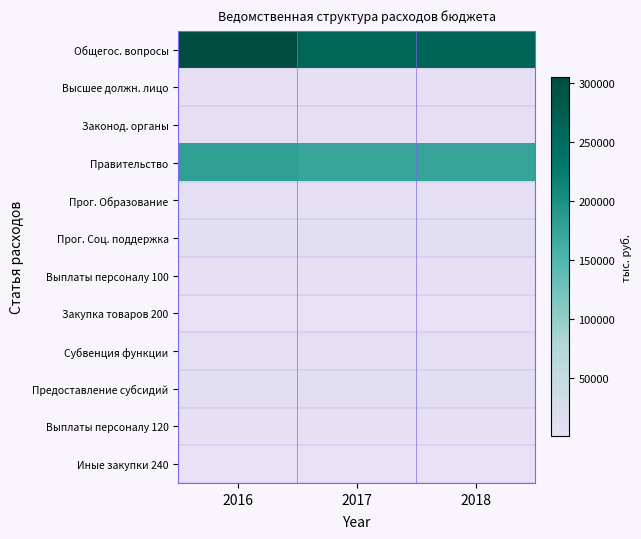

Reading left to right, list all the values displayed in this chart.

Общегос. вопросы: 2016=305207.9	2017=260749.9	2018=263569.8
Высшее должн. лицо: 2016=1932.9	2017=1932.9	2018=1932.9
Законод. органы: 2016=3234.2	2017=3234.2	2018=3234.2
Правительство: 2016=181471.3	2017=173767.0	2018=176586.9
Прог. Образование: 2016=4682.0	2017=4682.0	2018=4682.0
Прог. Соц. поддержка: 2016=7203.0	2017=7203.0	2018=7203.0
Выплаты персоналу 100: 2016=1932.9	2017=1932.9	2018=1932.9
Закупка товаров 200: 2016=500.0	2017=500.0	2018=500.0
Субвенция функции: 2016=4682.0	2017=4682.0	2018=4682.0
Предоставление субсидий: 2016=7203.0	2017=7203.0	2018=7203.0
Выплаты персоналу 120: 2016=2734.2	2017=2734.2	2018=2734.2
Иные закупки 240: 2016=1404.6	2017=1404.6	2018=1404.6